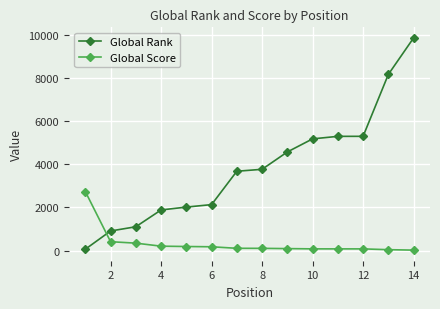

Which series ends up on top after the final intersection of Global Rank and Global Score?

Global Rank